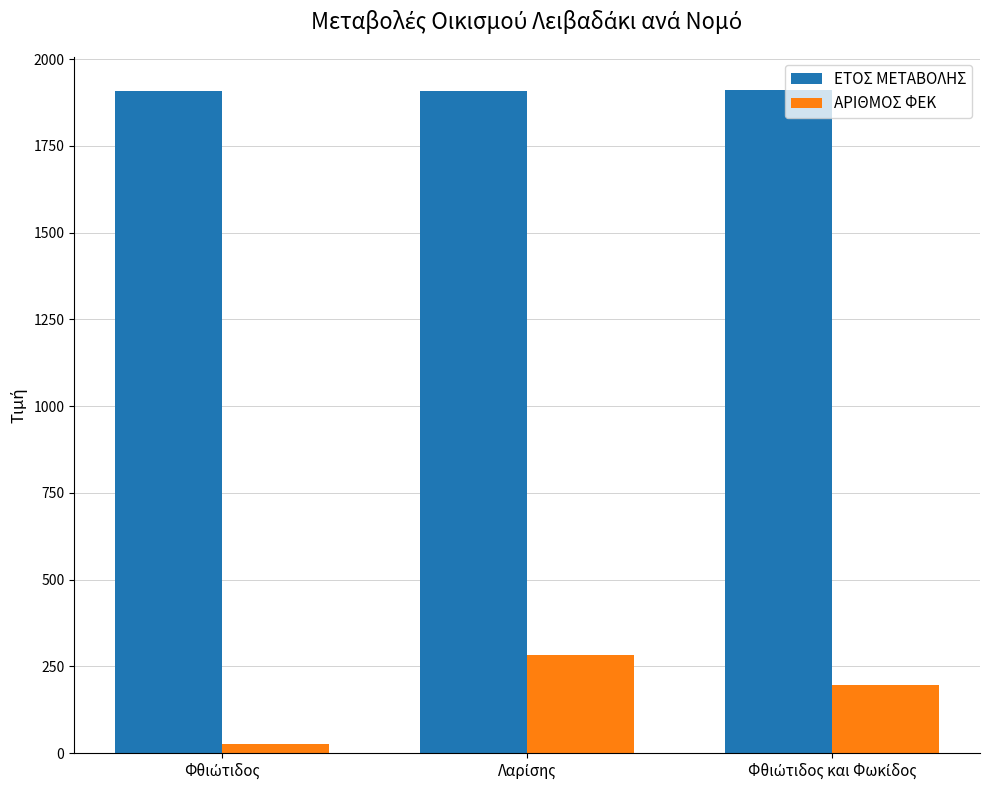

What is the value of the ΕΤΟΣ ΜΕΤΑΒΟΛΗΣ bar at the 3rd from the left?

1911